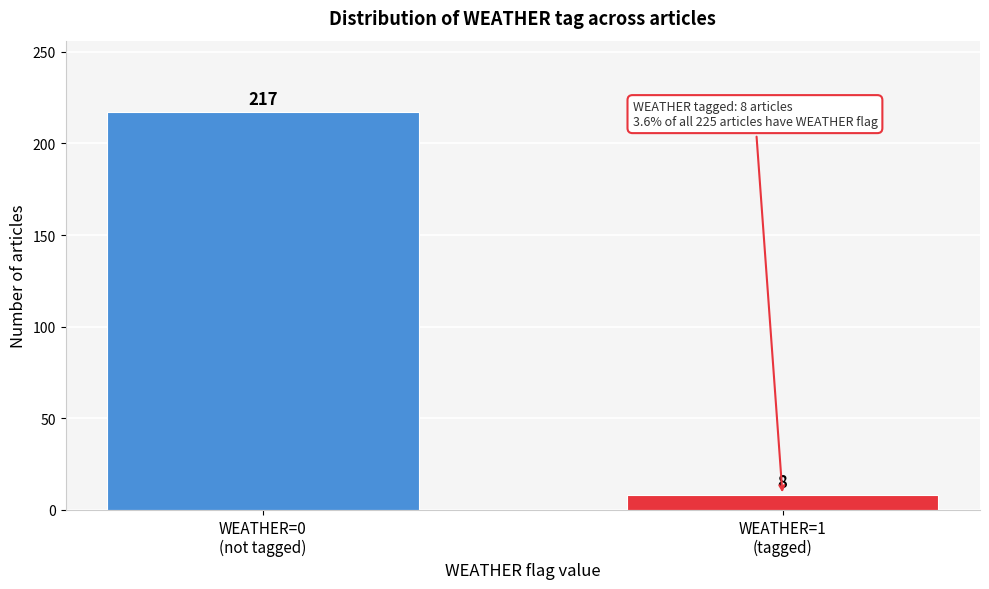

Reading right to left, what are all the values shown in this chart?

8	217